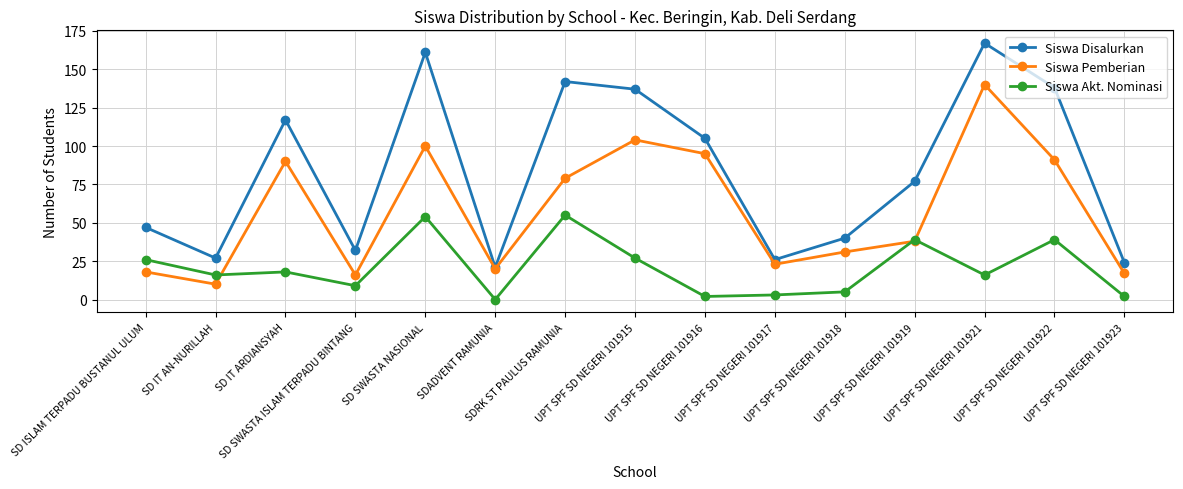

List the series in order of their overall mean, lowest first.

Siswa Akt. Nominasi, Siswa Pemberian, Siswa Disalurkan